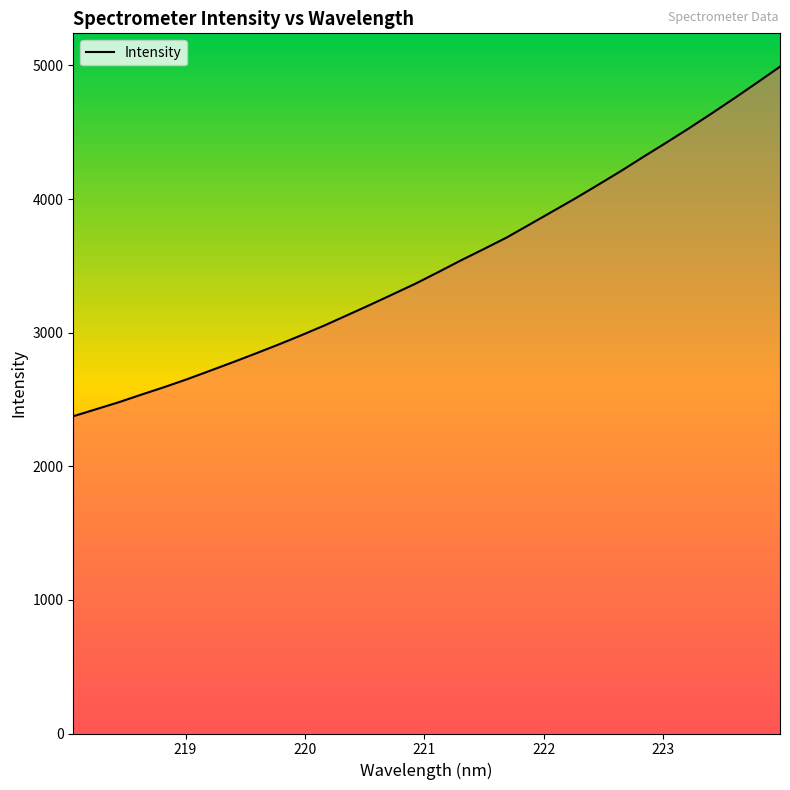

What is the minimum value shown in the chart?

2374.4